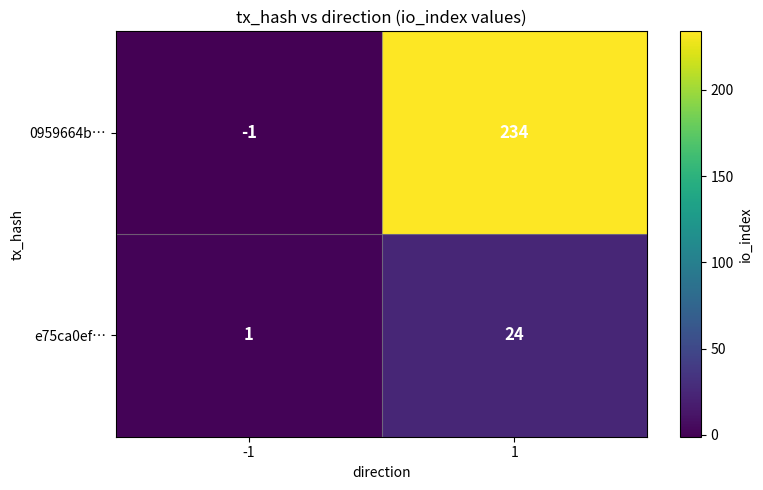

Which series has the largest total across all categories?

0959664b…